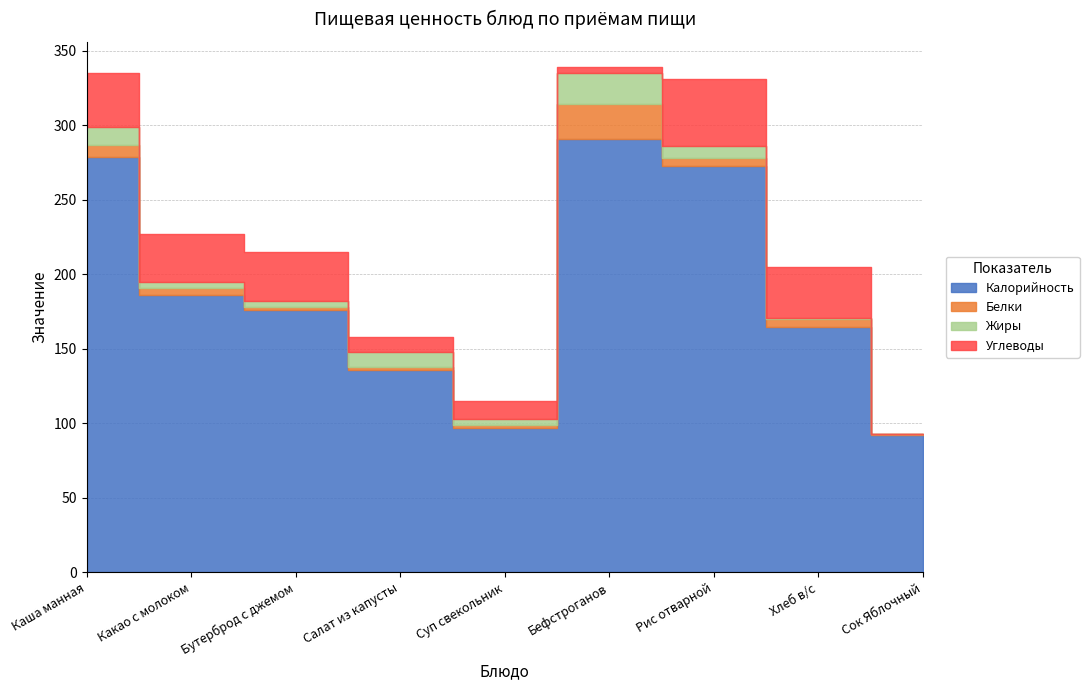

Where is Жиры nearest to the value 10?

Салат из капусты